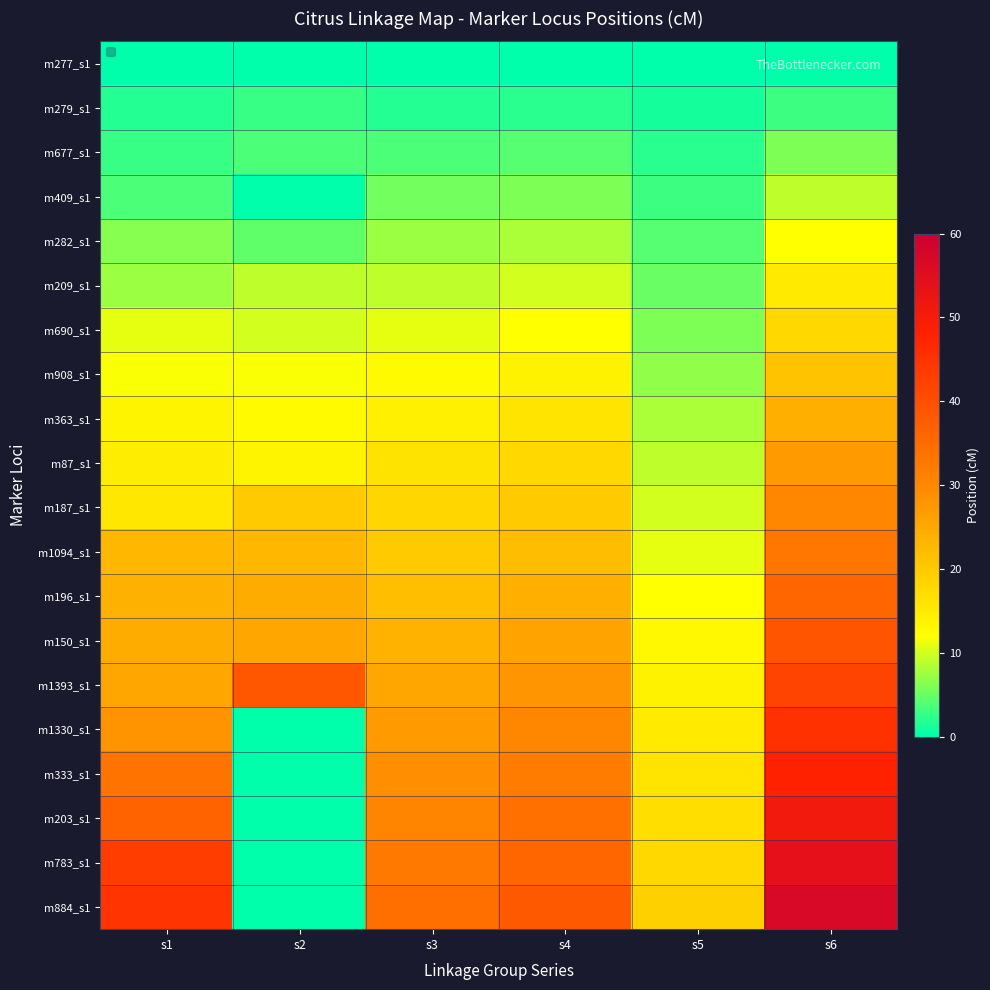

Which category has the lowest value across all series?

s1